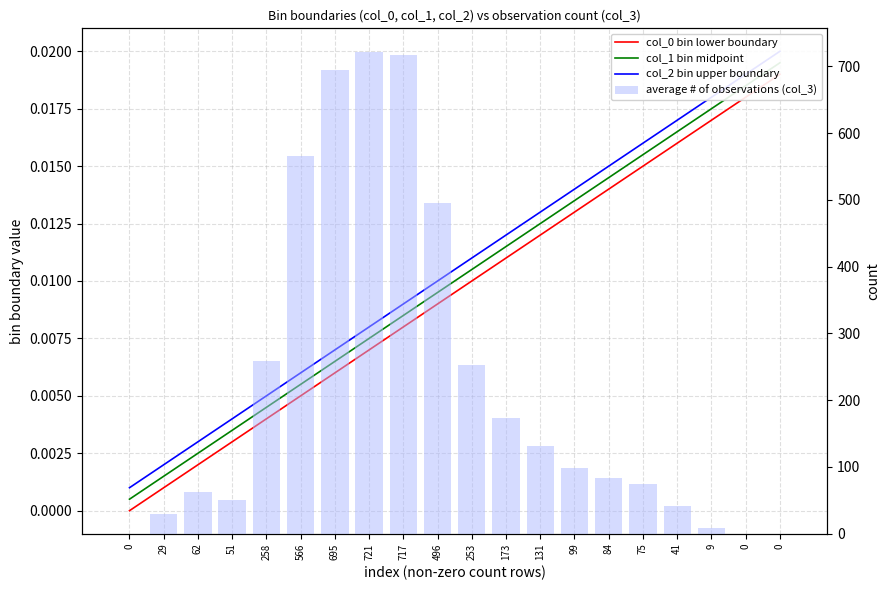

Reading right to left, extract all data points from this chart.

col_0 bin lower boundary: 0=0.0	0=0.0	9=0.0	41=0.0	75=0.0	84=0.0	99=0.0	131=0.0	173=0.0	253=0.0	496=0.0	717=0.0	721=0.0	695=0.0	566=0.0	258=0.0	51=0.0	62=0.0	29=0.0	0=0.0
col_1 bin midpoint: 0=0.0	0=0.0	9=0.0	41=0.0	75=0.0	84=0.0	99=0.0	131=0.0	173=0.0	253=0.0	496=0.0	717=0.0	721=0.0	695=0.0	566=0.0	258=0.0	51=0.0	62=0.0	29=0.0	0=0.0
col_2 bin upper boundary: 0=0.0	0=0.0	9=0.0	41=0.0	75=0.0	84=0.0	99=0.0	131=0.0	173=0.0	253=0.0	496=0.0	717=0.0	721=0.0	695=0.0	566=0.0	258=0.0	51=0.0	62=0.0	29=0.0	0=0.0
average # of observations (col_3): 0=0.0	0=0.0	9=9.0	41=41.0	75=75.0	84=84.0	99=99.0	131=131.0	173=173.0	253=253.0	496=496.0	717=717.0	721=721.0	695=695.0	566=566.0	258=258.0	51=51.0	62=62.0	29=29.0	0=0.0